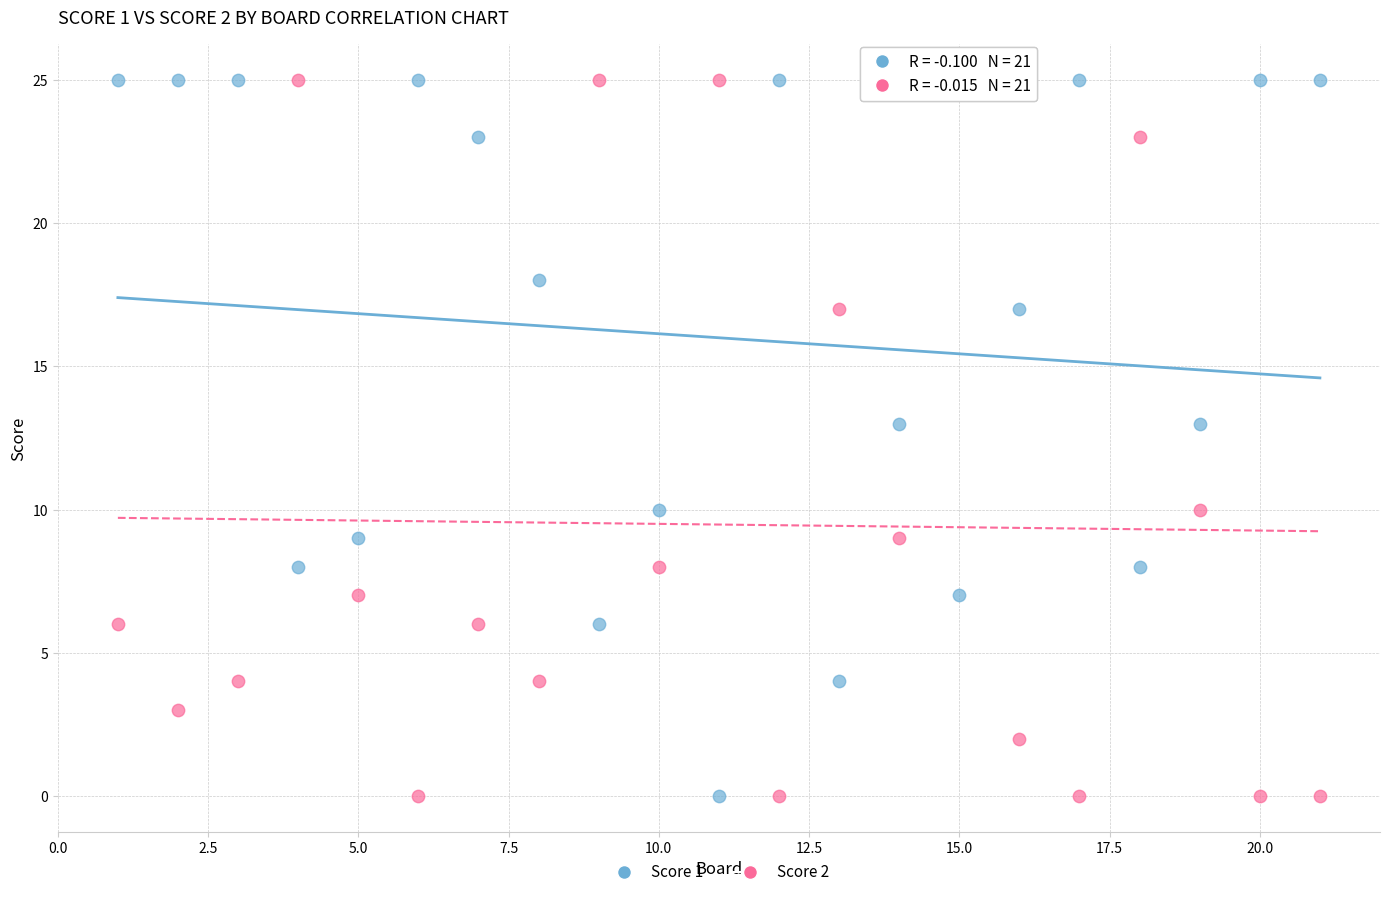

What is the X range (max minus min) for the scatter plot?

20